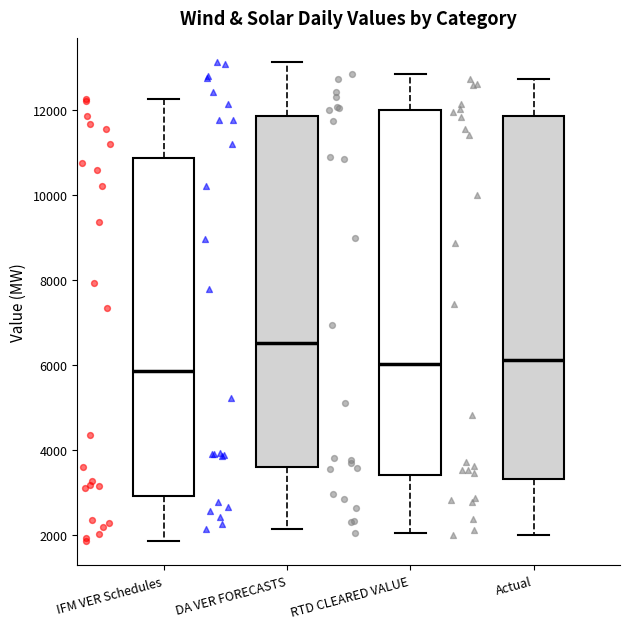

Which box has the highest median line?

DA VER FORECASTS